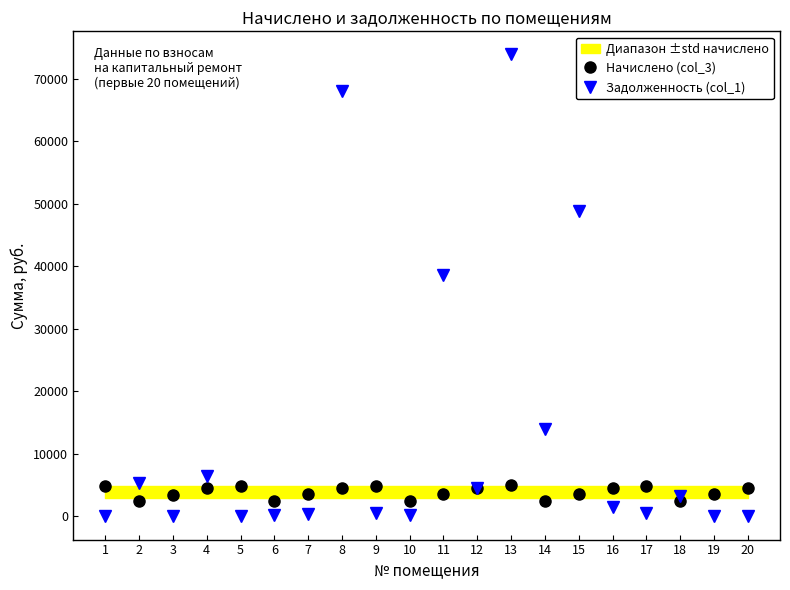

What is the maximum value shown in the chart?

73888.2